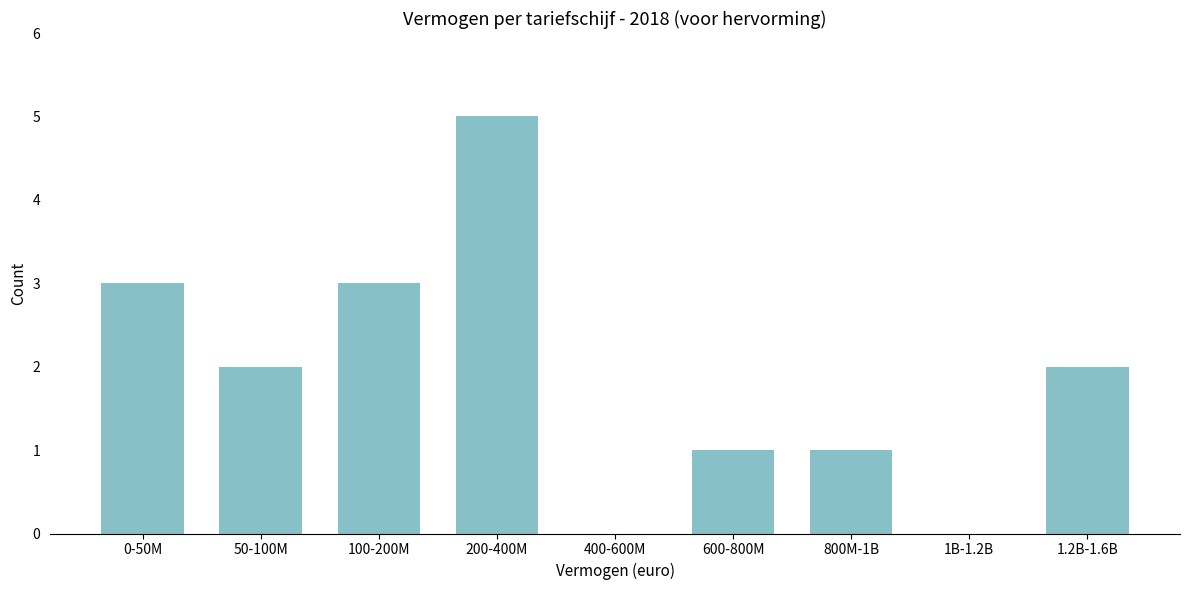

Reading left to right, transcribe all the data shown in this chart.

0-50M=3	50-100M=2	100-200M=3	200-400M=5	400-600M=0	600-800M=1	800M-1B=1	1B-1.2B=0	1.2B-1.6B=2